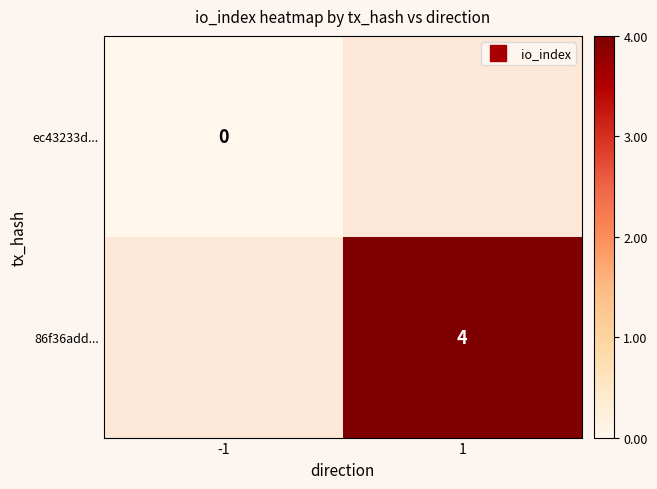

How many data points does each series have?

2